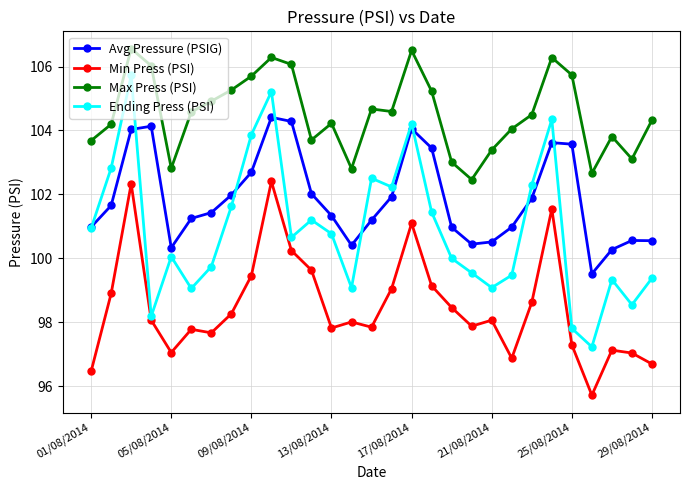

Which series has the largest total across all categories?

Max Press (PSI)